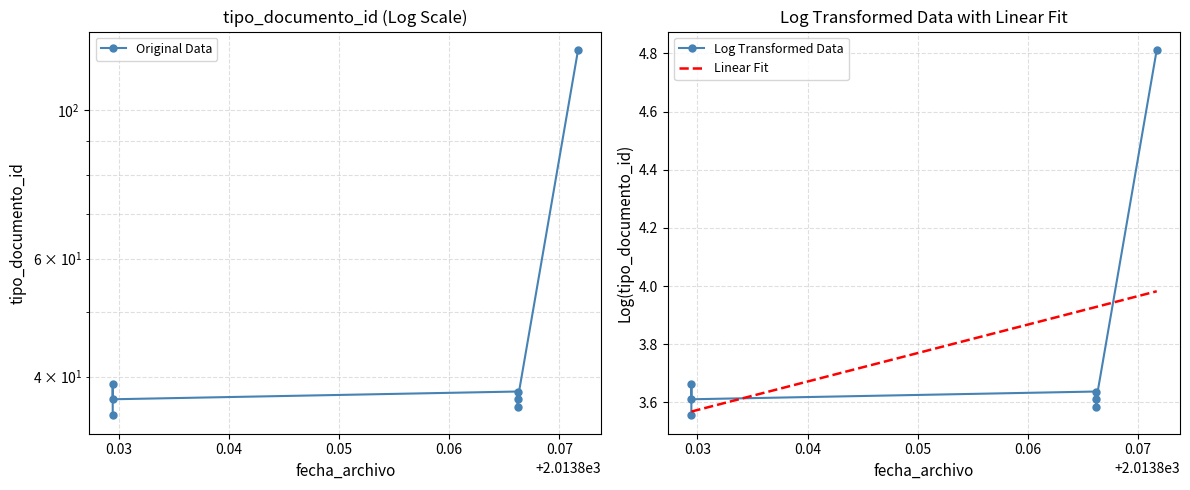

Where is the first local maximum for Original Data?

0.03